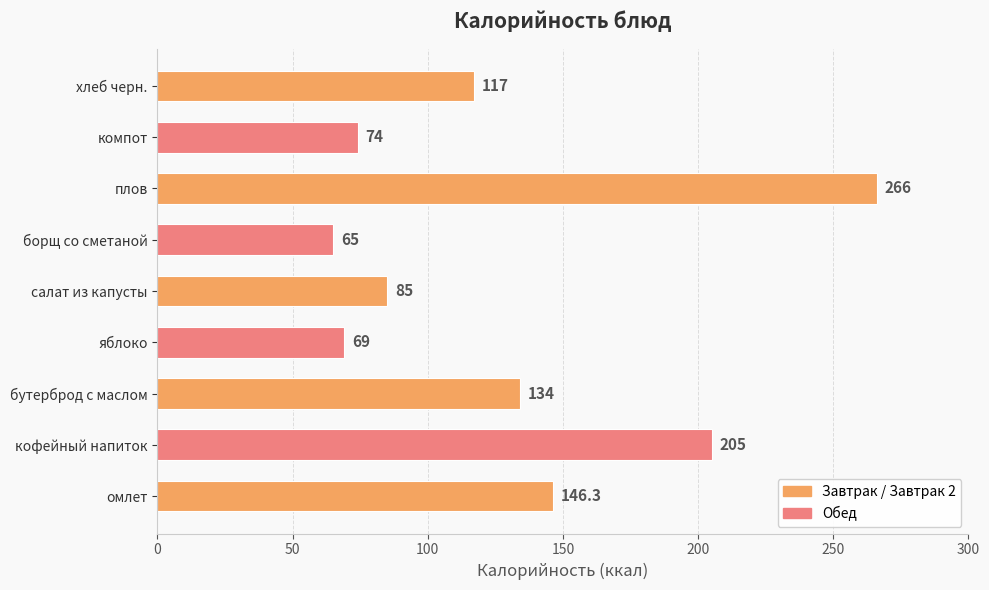

The value at бутерброд с маслом is 229.7. True or false?

False